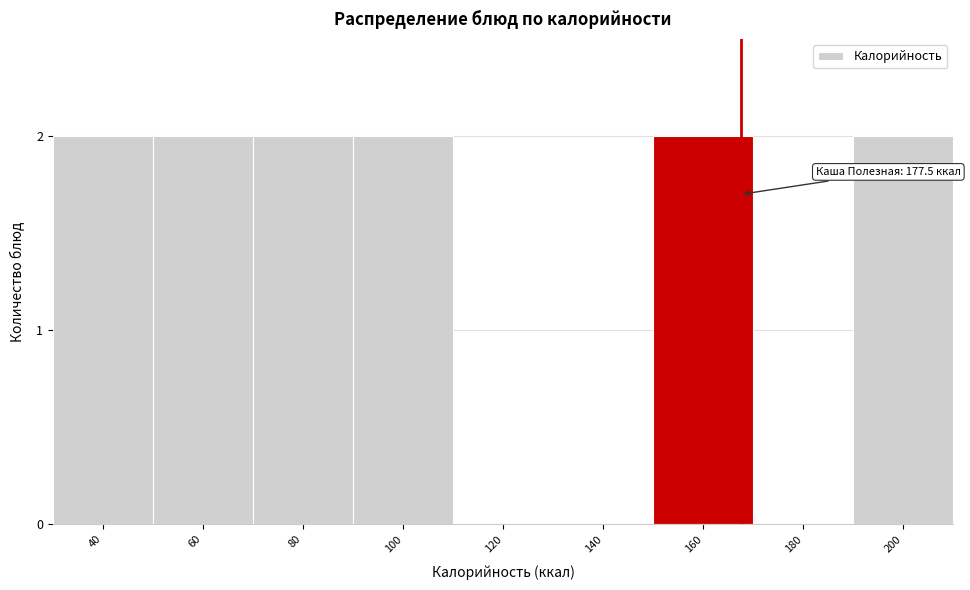

Reading left to right, transcribe all the data shown in this chart.

40=2	60=2	80=2	100=2	120=0	140=0	160=2	180=0	200=2